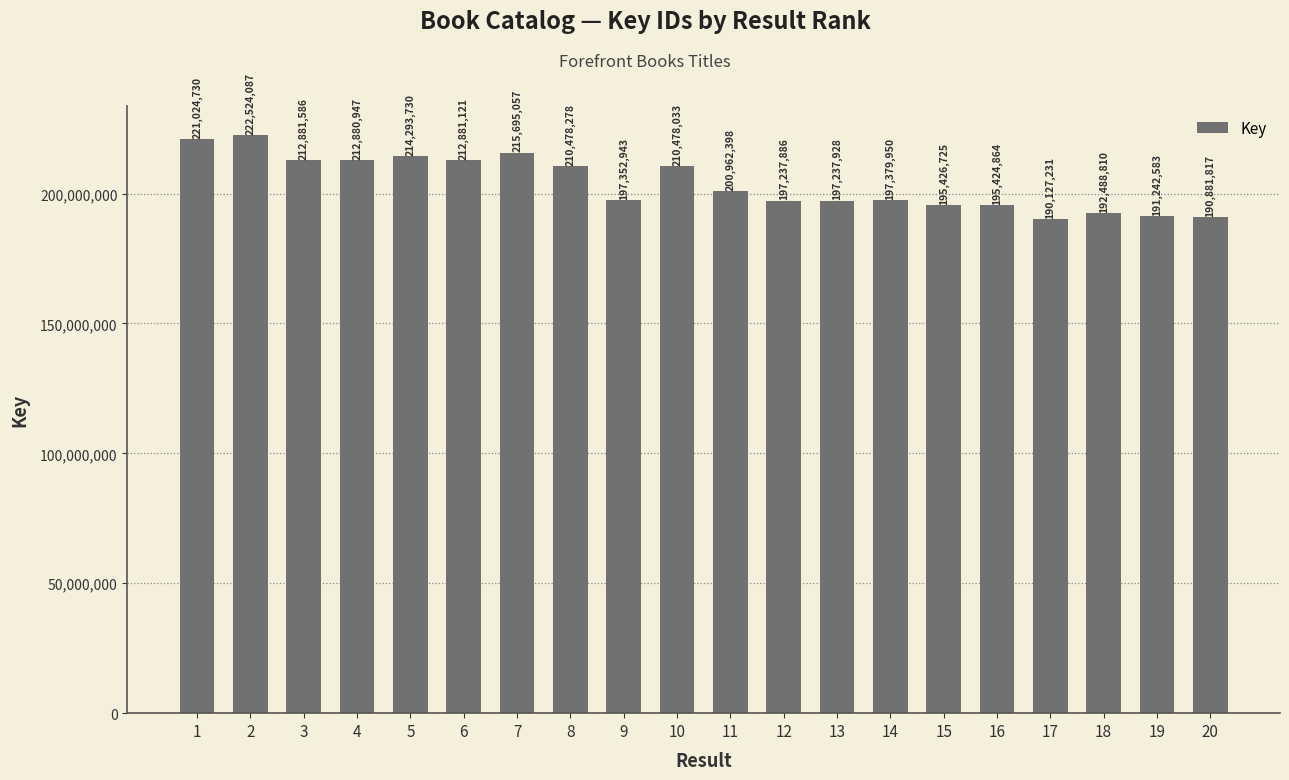

What is the average value?

203945035